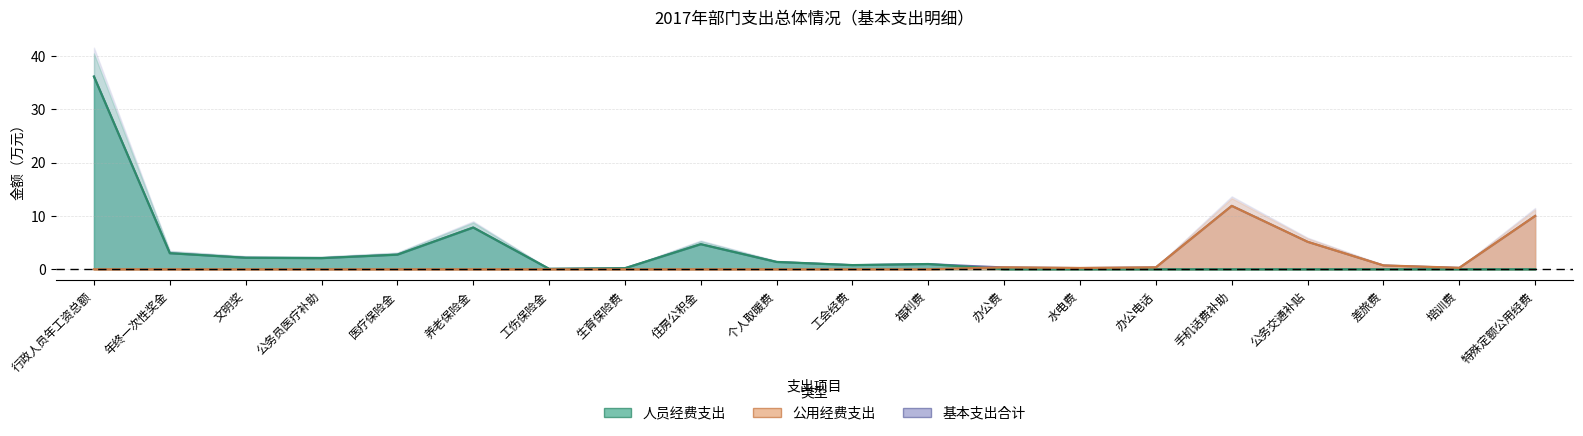

How many values in 人员经费支出 are above zero?

12